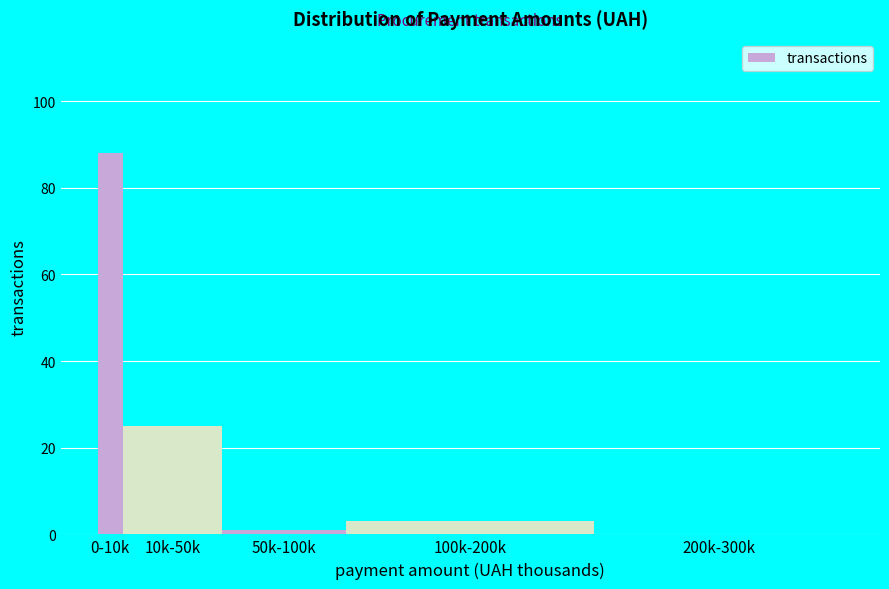

Reading left to right, extract all data points from this chart.

0-10k=88	10k-50k=25	50k-100k=1	100k-200k=3	200k-300k=0